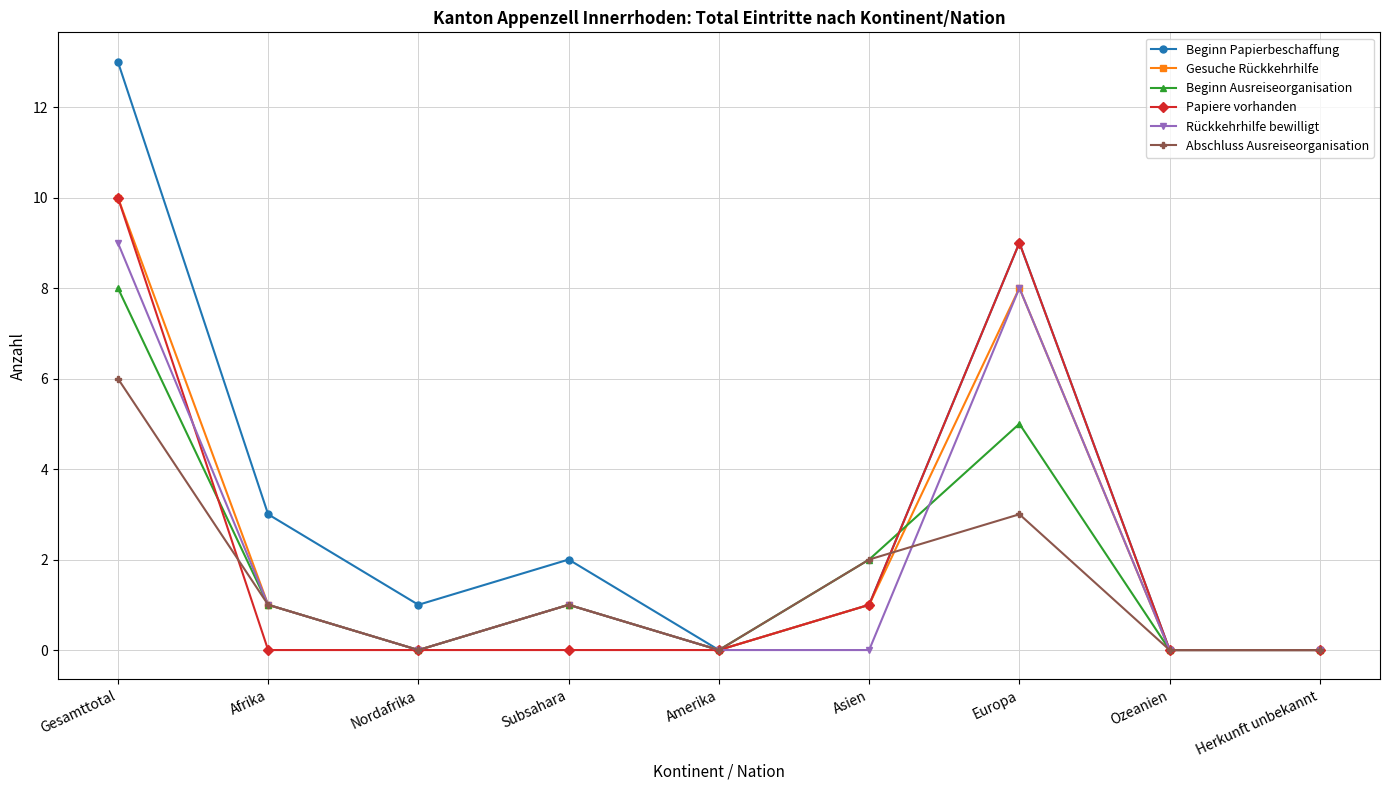

What is the highest value of the Abschluss Ausreiseorganisation series?

6